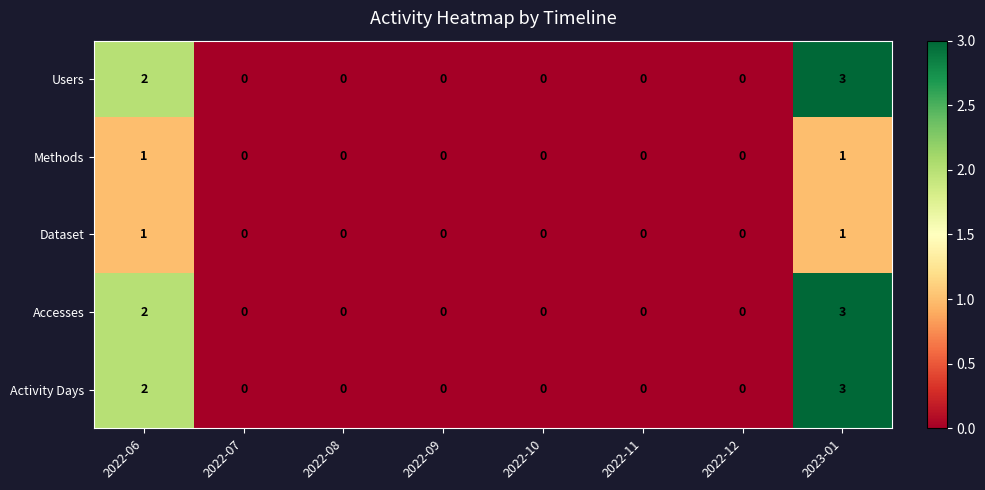

At which category does the chart reach its peak across all series?

2023-01